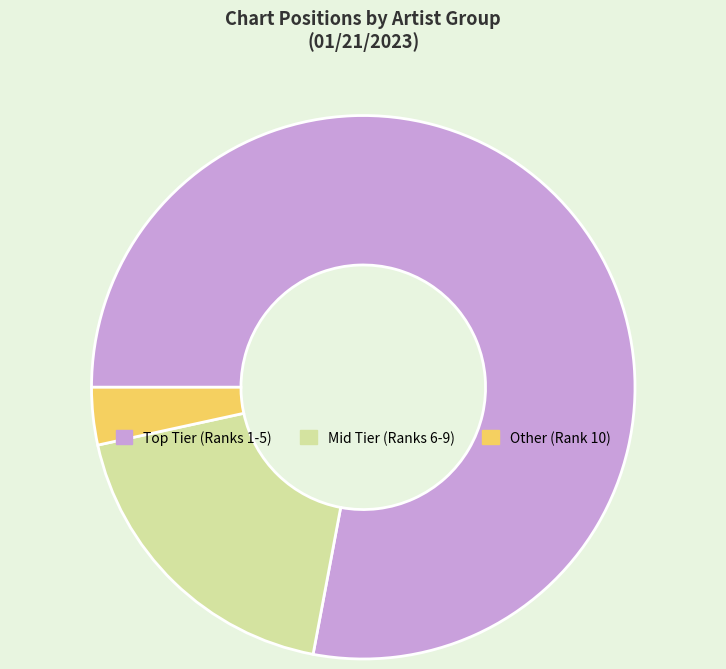

Which has a higher value, Other (Rank 10) or Mid Tier (Ranks 6-9)?

Mid Tier (Ranks 6-9)